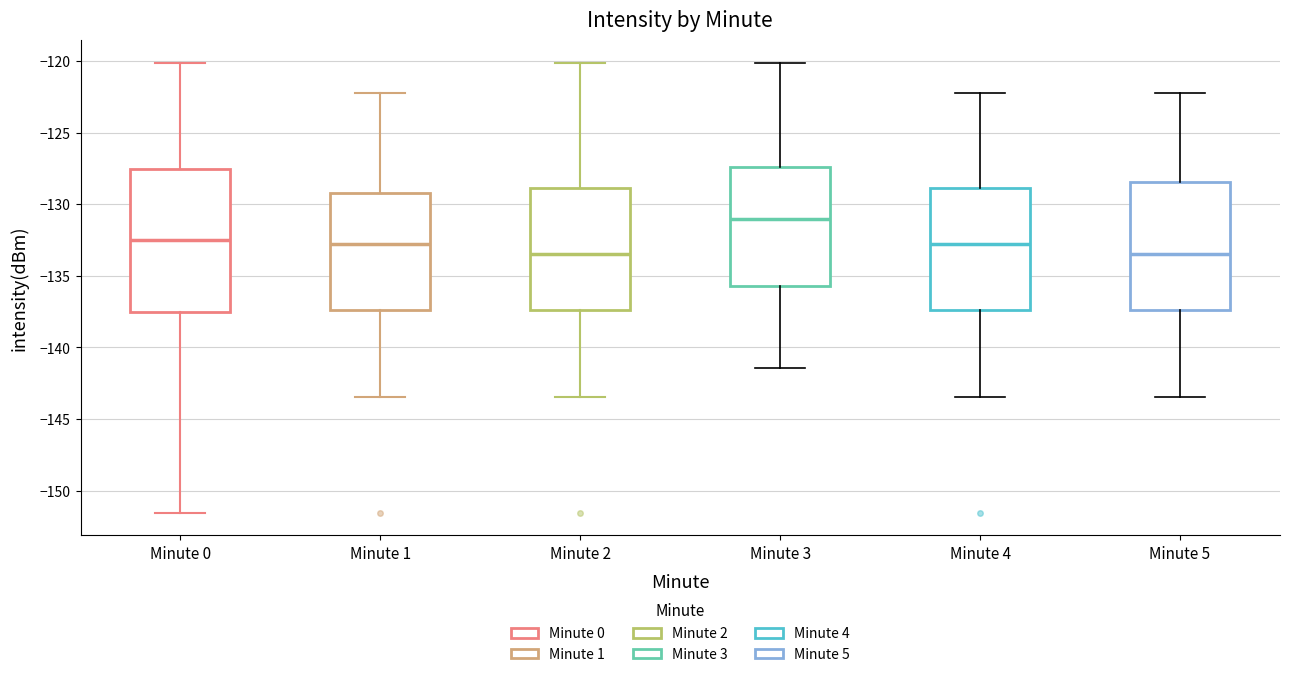

Which box is the tallest, from its lower edge to its upper edge?

Minute 0